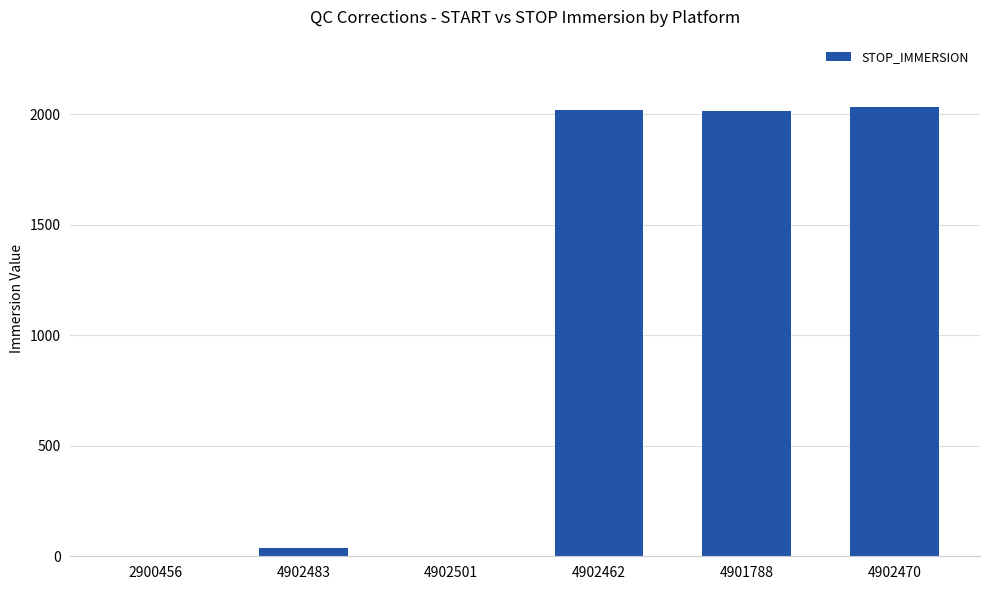

At which label does the data first exceed 2011?

4902462